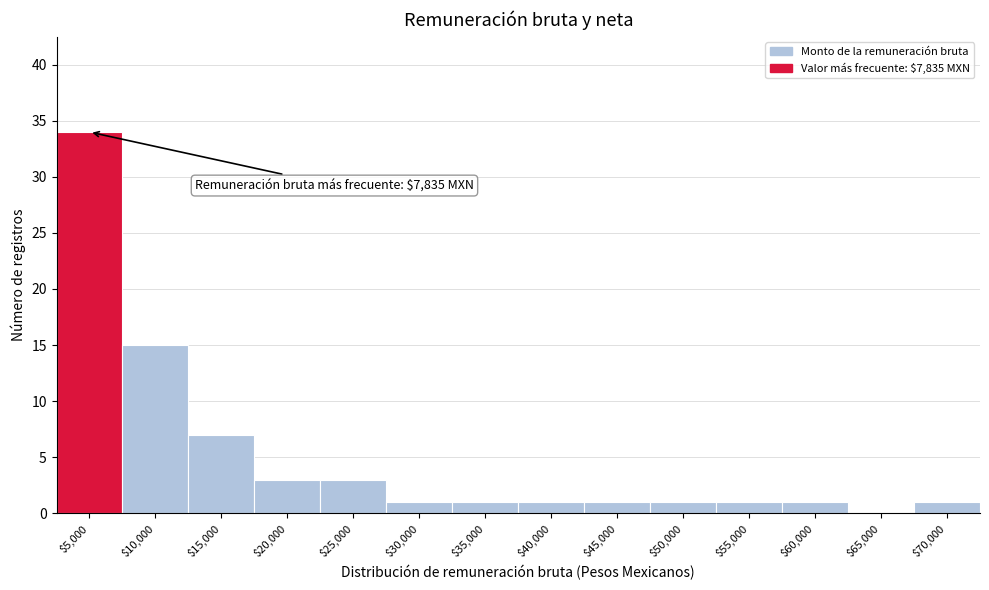

Where is the data nearest to the value 17?

$10,000